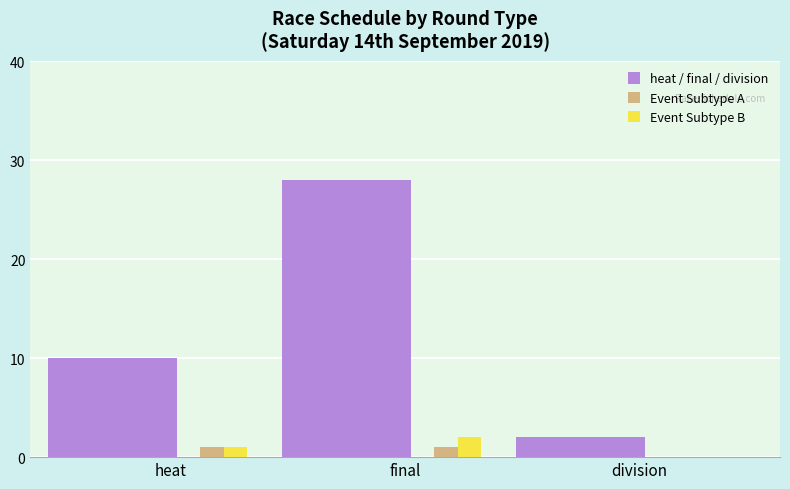

Which series has the largest total across all categories?

heat / final / division